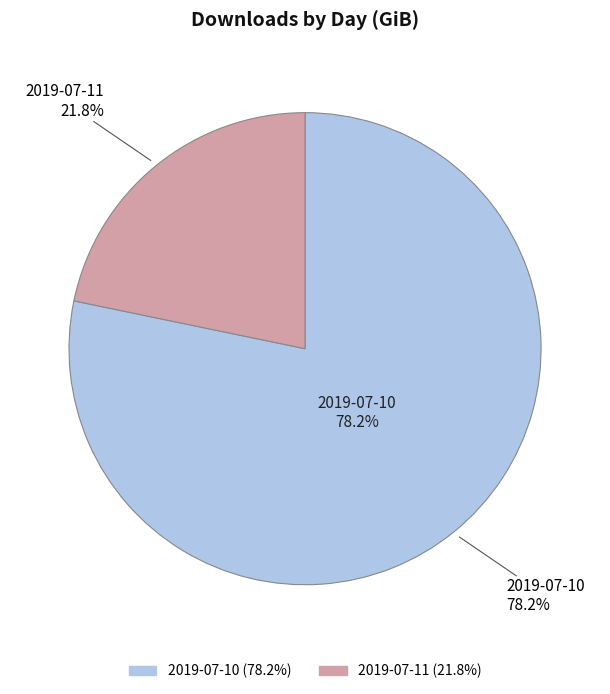

What percentage is the 2019-07-11 slice, to the nearest percent?

22%